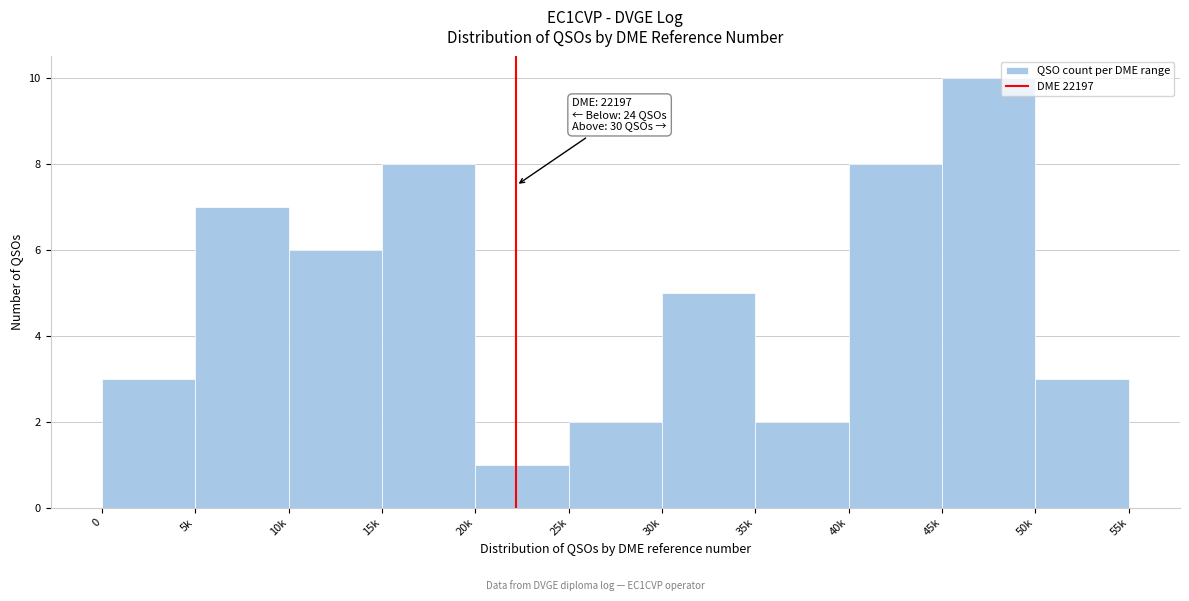

Reading right to left, extract all data points from this chart.

3	10	8	2	5	2	1	8	6	7	3